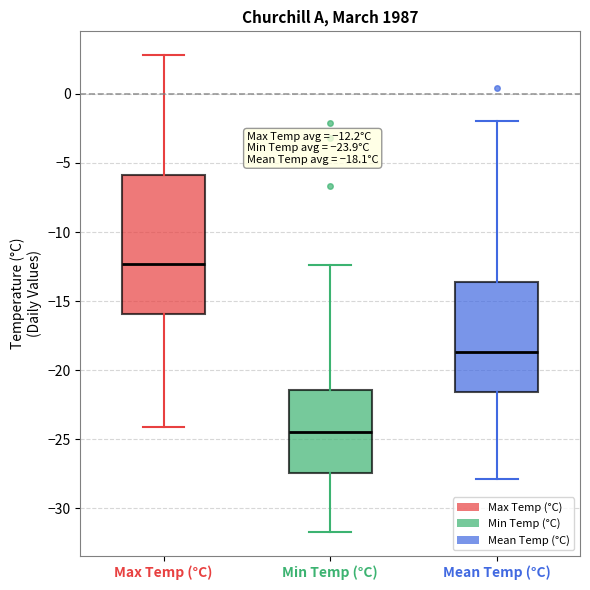

Comparing the boxes themselves (not the whiskers), which one is the tallest?

Max Temp (°C)